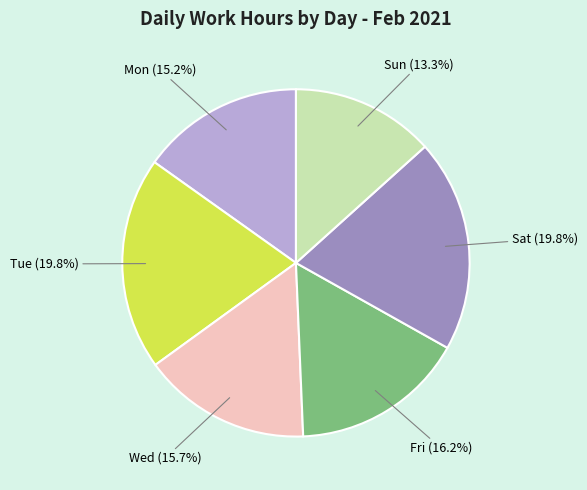

What portion of the pie excludes Fri (16.2%)?

83.8%